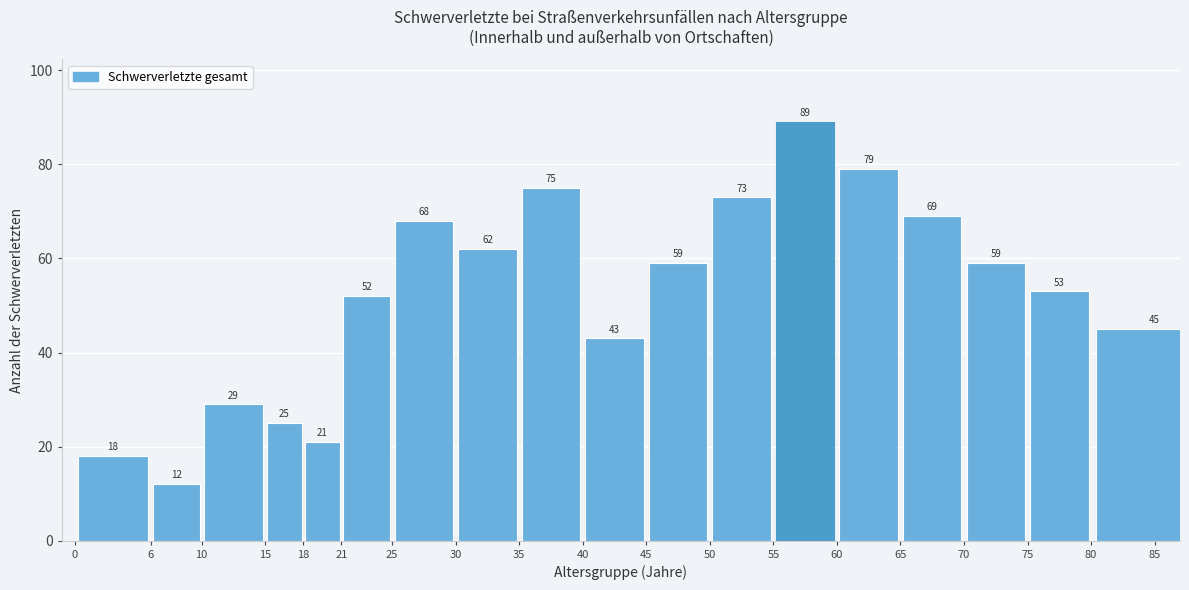

Reading right to left, extract all data points from this chart.

45	53	59	69	79	89	73	59	43	75	62	68	52	21	25	29	12	18